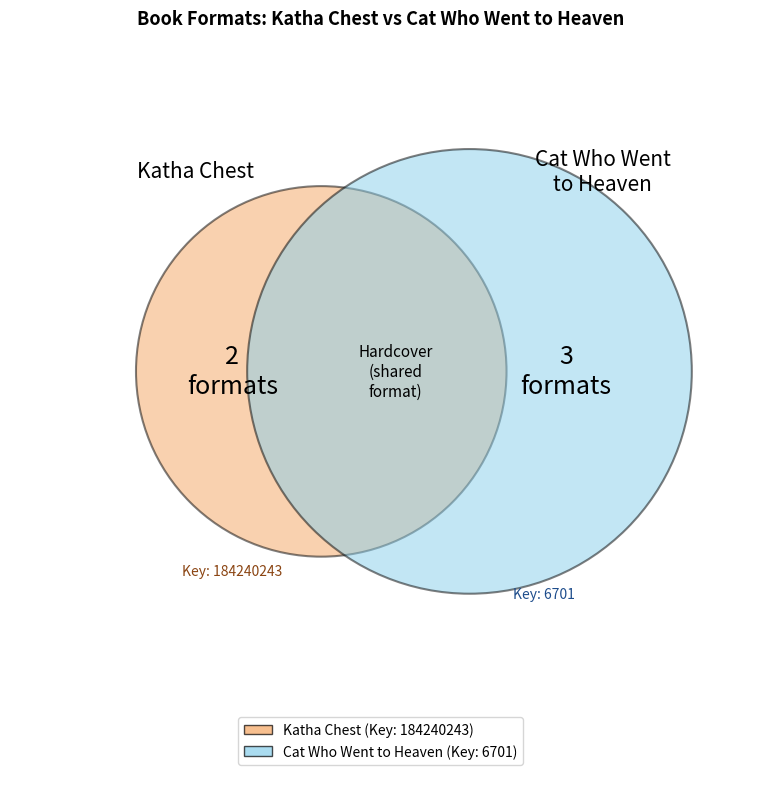

What is the change in value from Katha Chest to Cat Who Went to Heaven?

-184233542